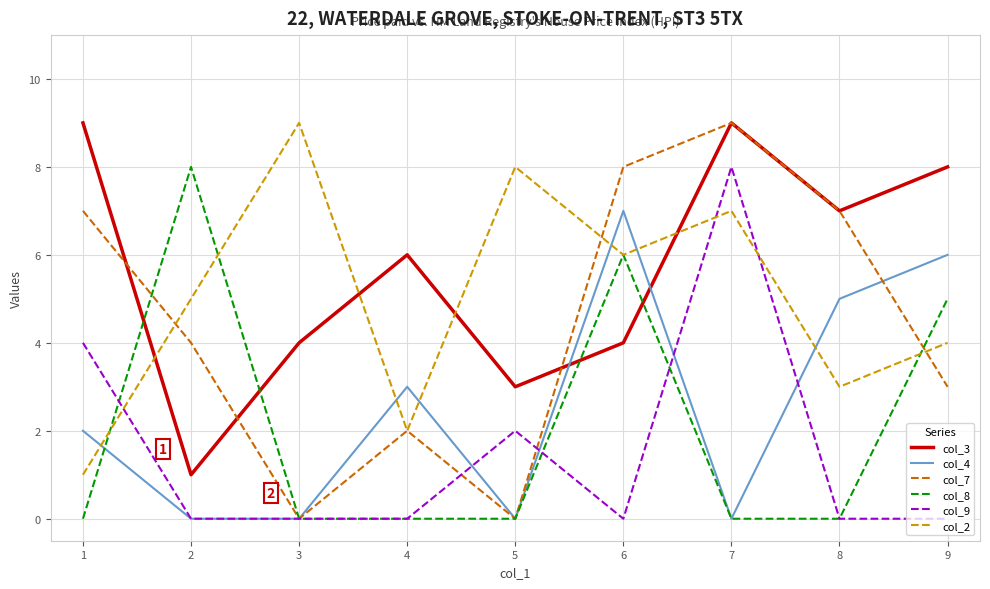

Does the chart have visible grid lines?

Yes